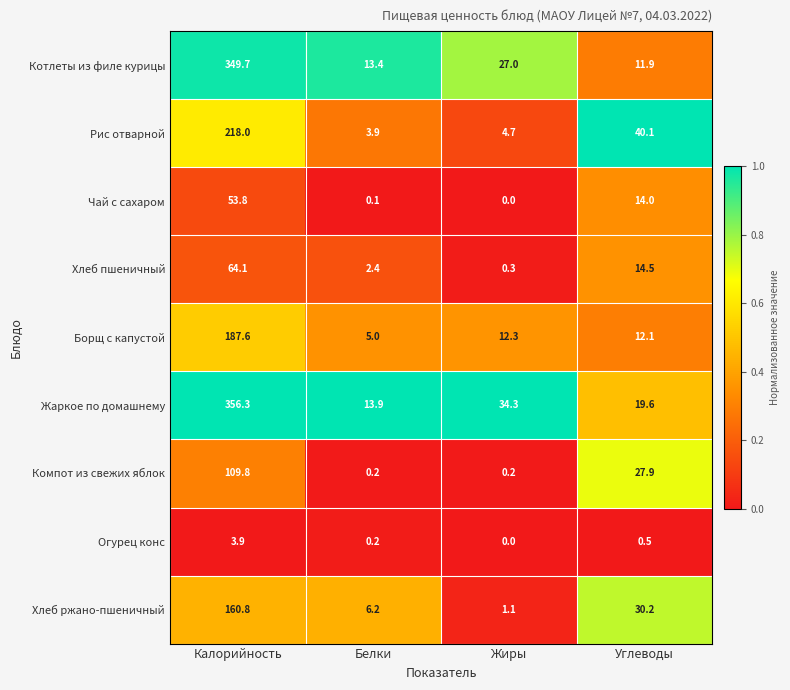

The value of Жаркое по домашнему at Углеводы is 27.1. True or false?

False